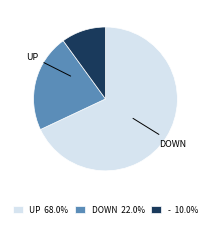

Does any single category account for the majority?

Yes